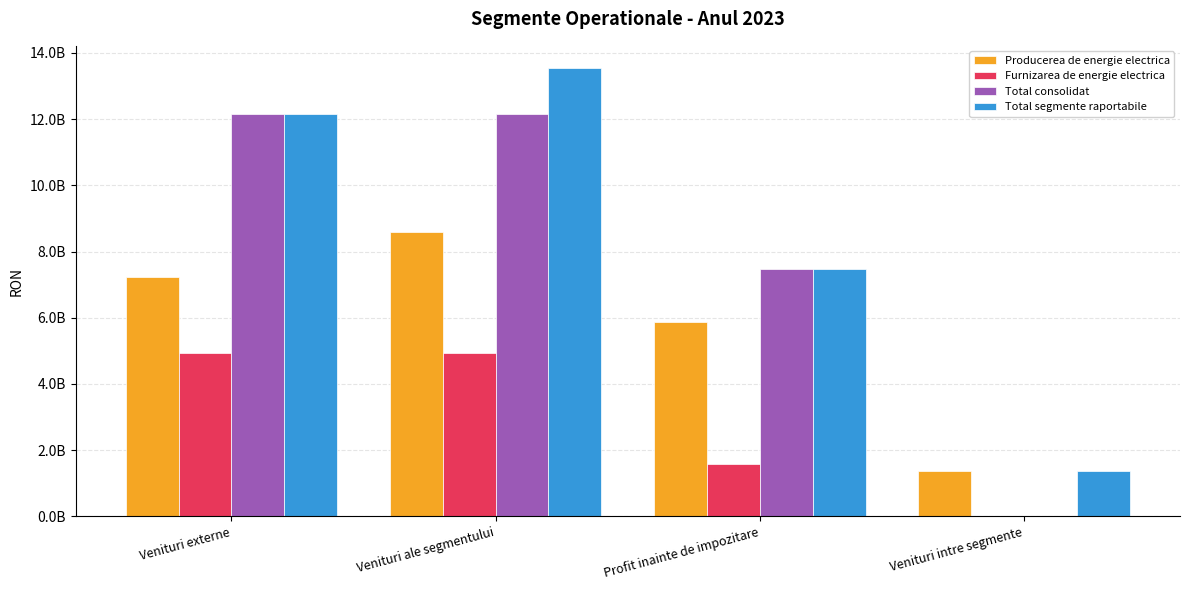

Where does the Total segmente raportabile series first go above 12160183657?

Venituri ale segmentului